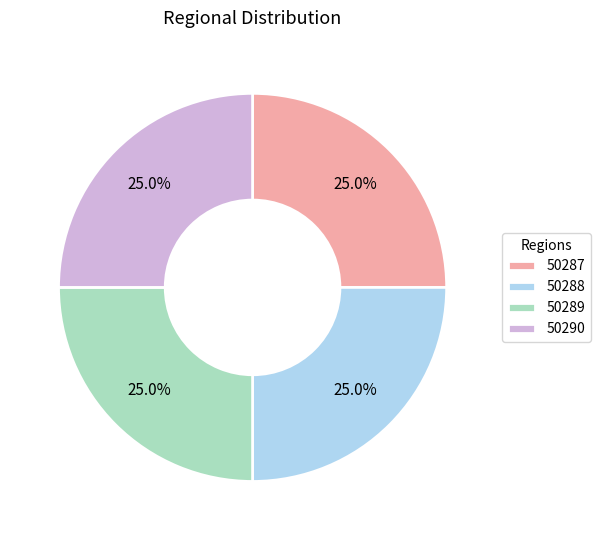

To the nearest percent, what is the average slice percentage?

25%